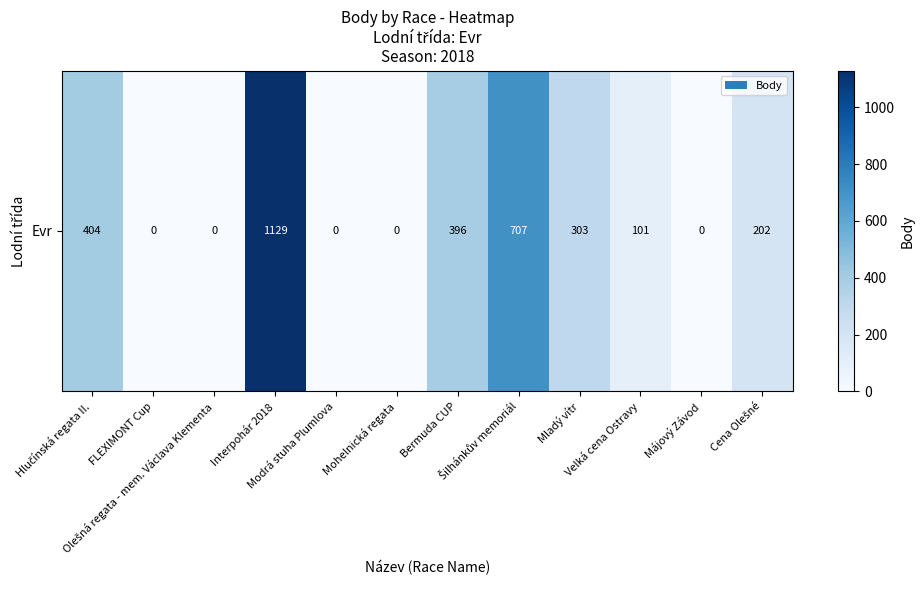

What is the change in value from FLEXIMONT Cup to Bermuda CUP?

+396